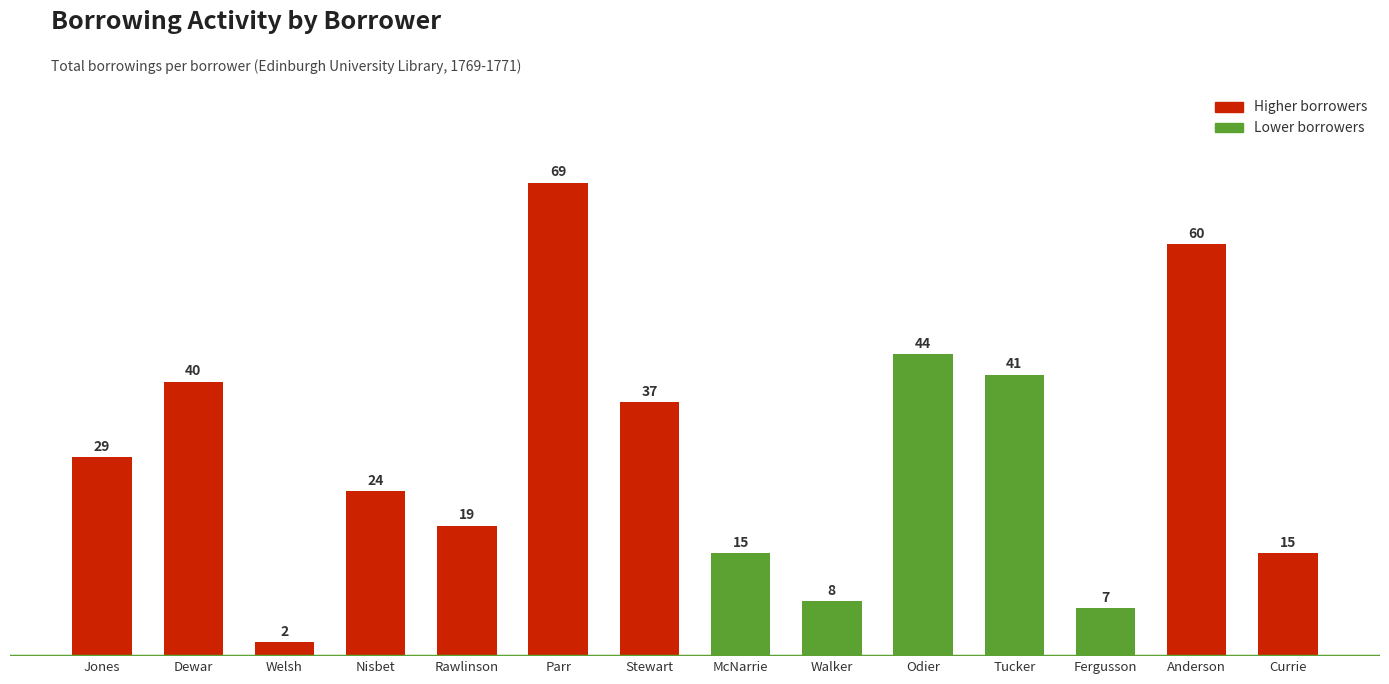

Is it true that the value at McNarrie is 26?

False